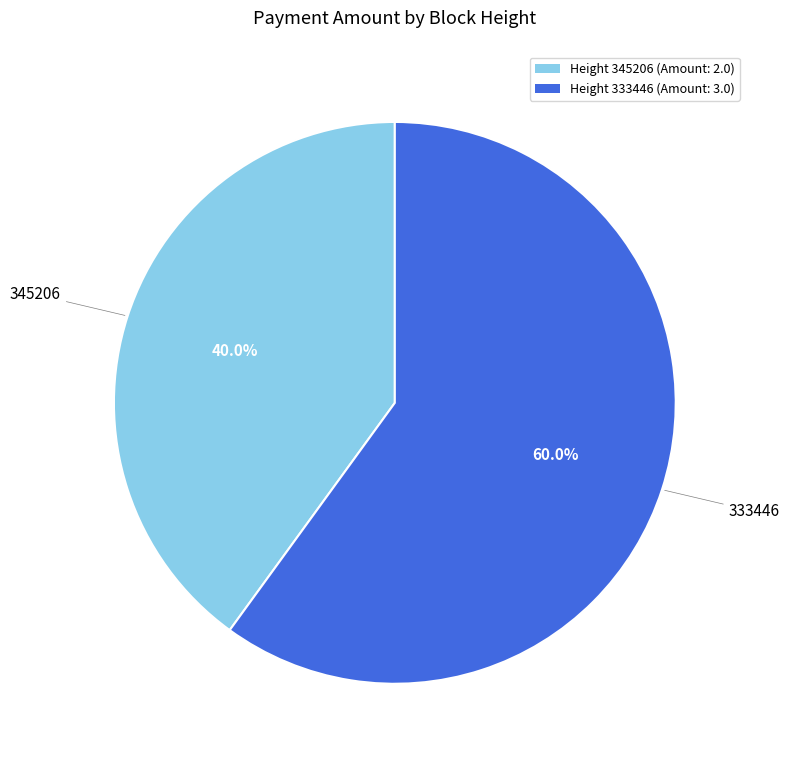

How many slices are in this pie chart?

2